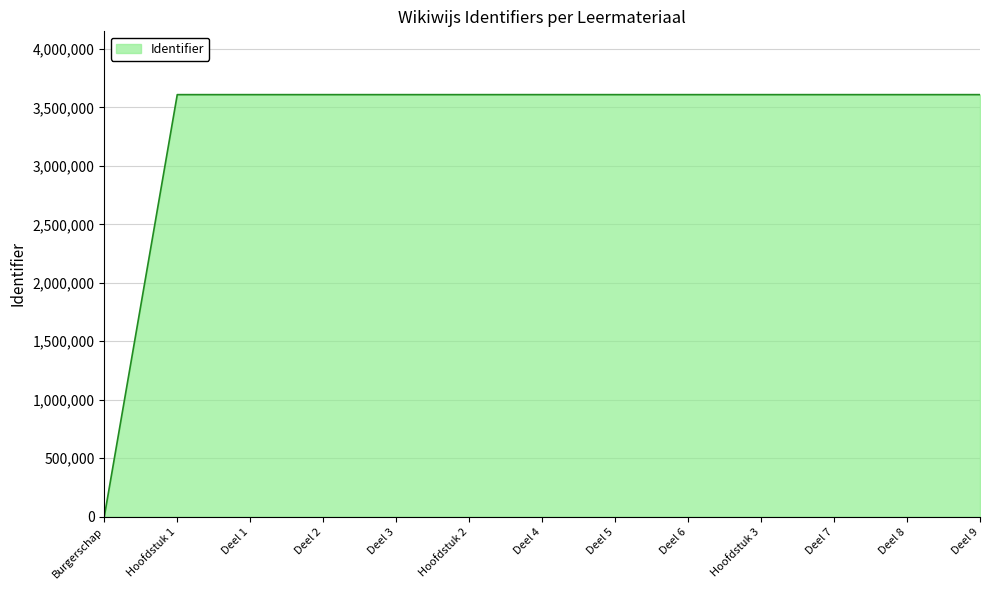

Approximately how many times larger is the value at Deel 1 compared to Hoofdstuk 1?

1.0